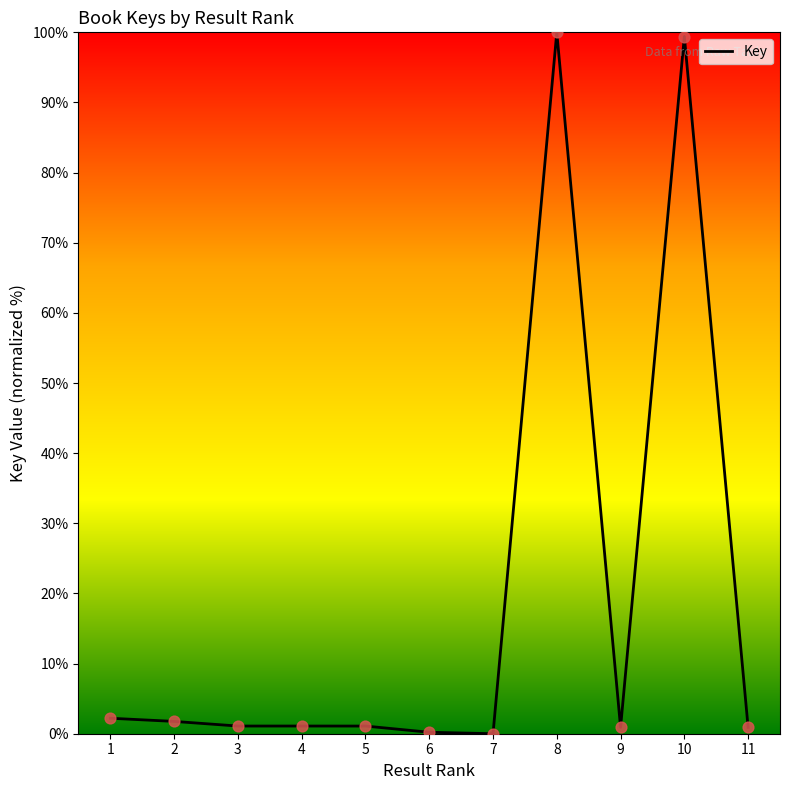

What is the maximum value shown in the chart?

100.0